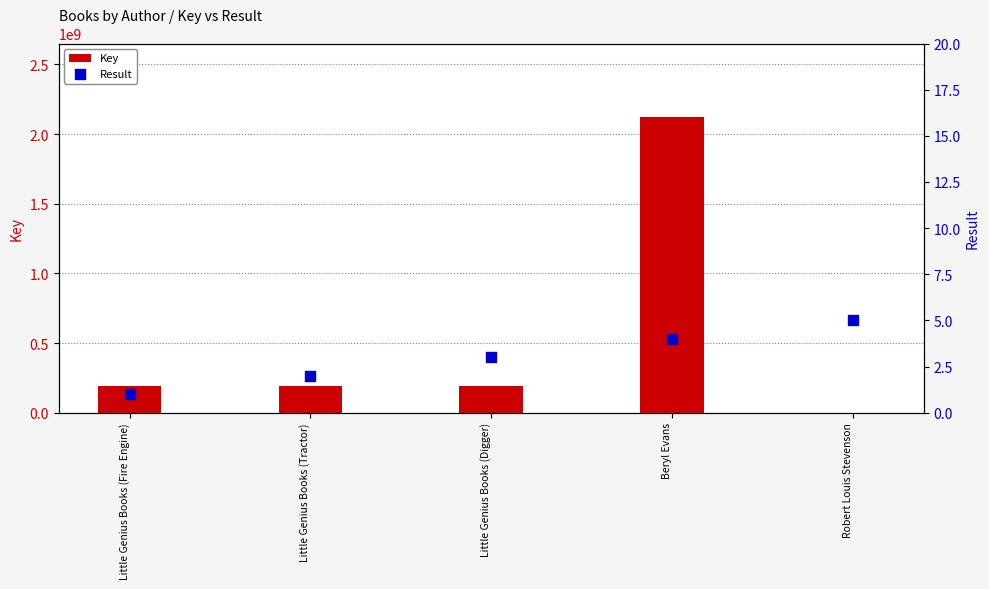

At which category is the sum across all series the highest?

Beryl Evans